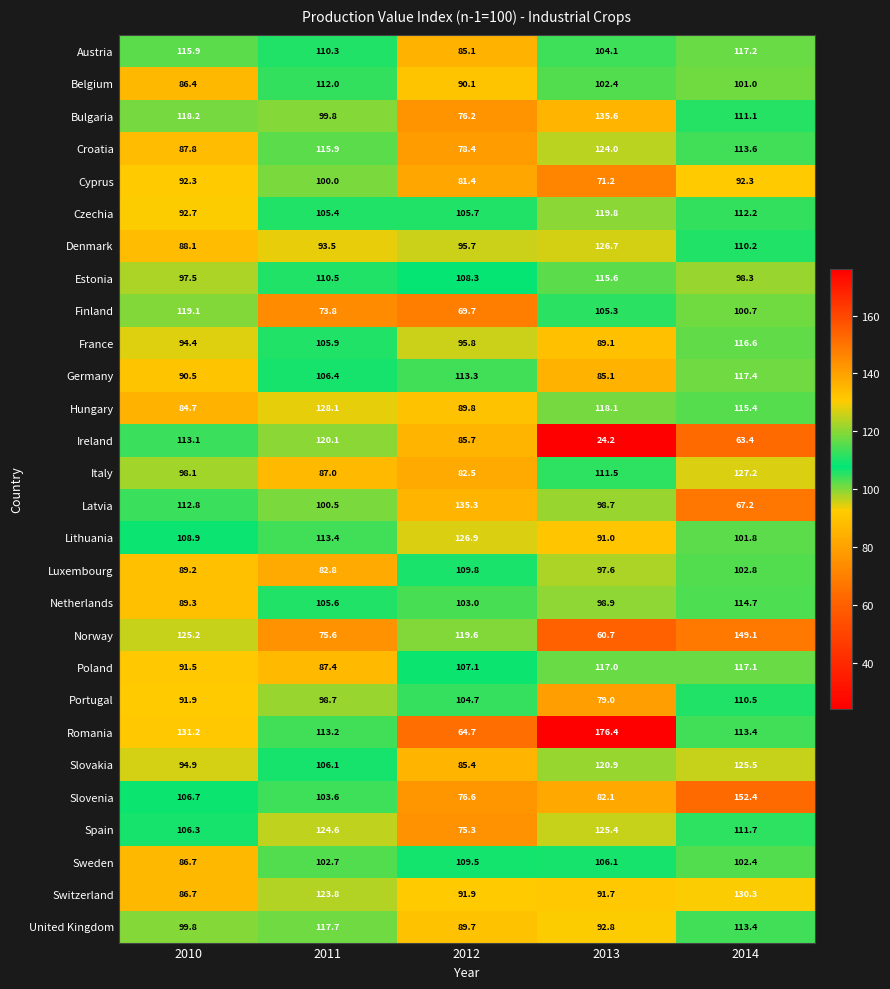

Which category has the lowest value in the Belgium series?

2010